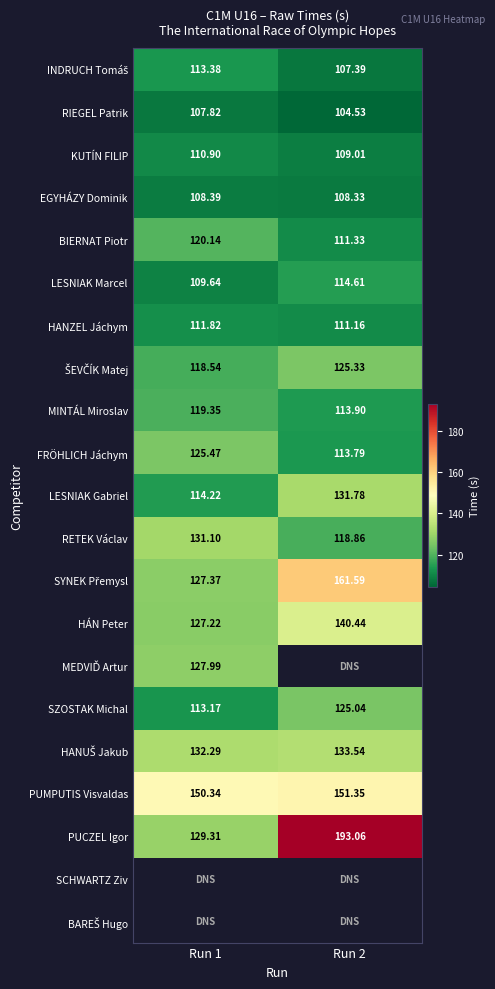

How many values in the PUCZEL Igor series exceed 193?

1